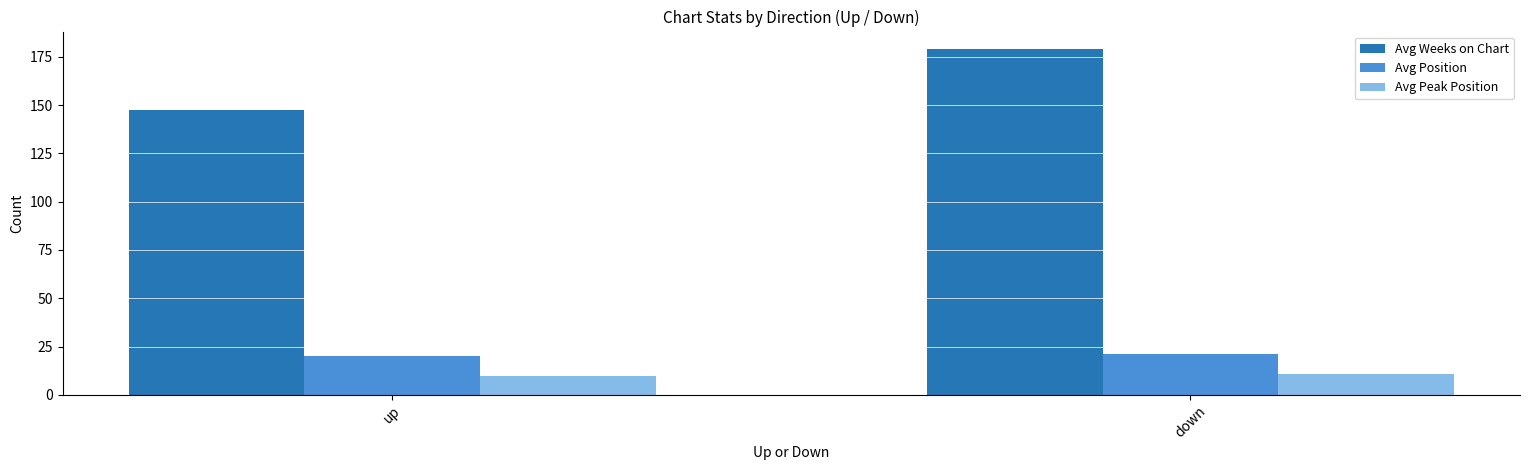

What is the maximum value for Avg Weeks on Chart?

179.1